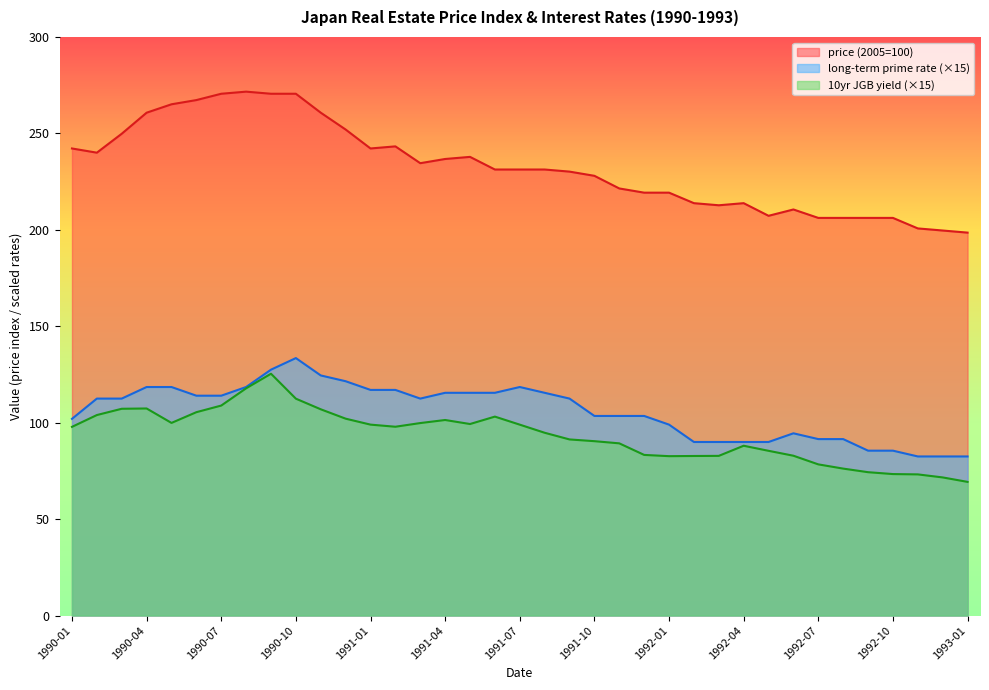

What is the value of the 10yr JGB yield point at the 26th from the left?

82.7